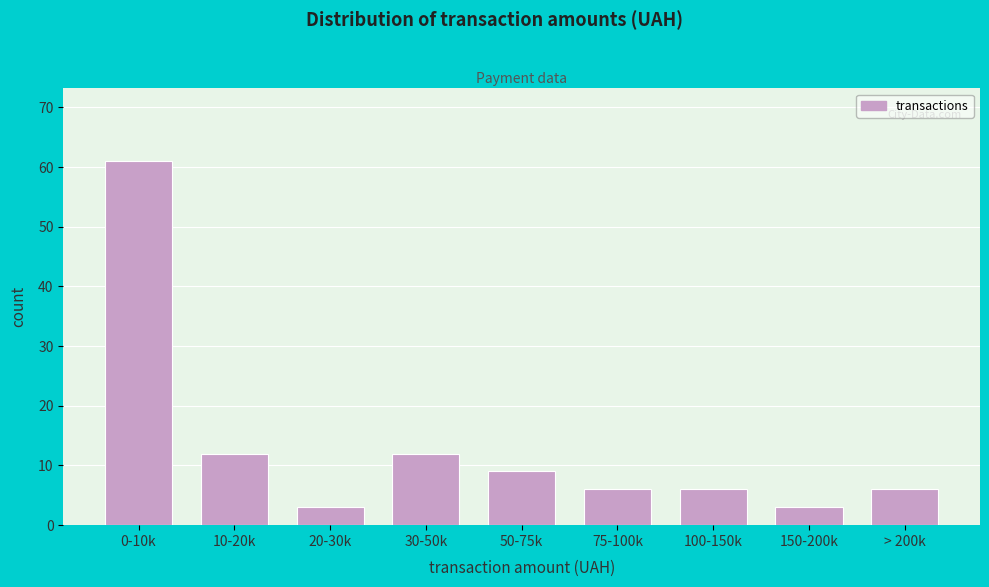

Reading left to right, list all the values displayed in this chart.

61	12	3	12	9	6	6	3	6